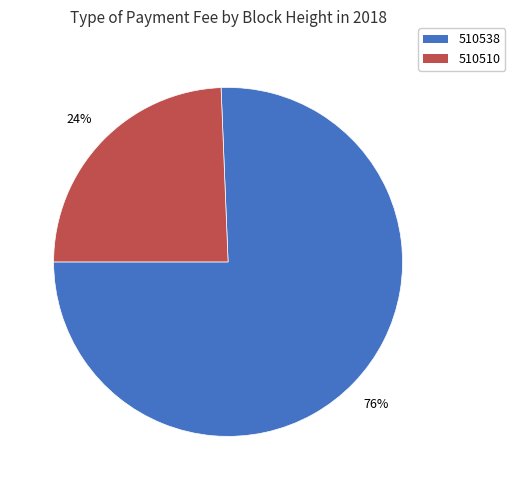

Is it true that 510538 is 76% of the pie?

True